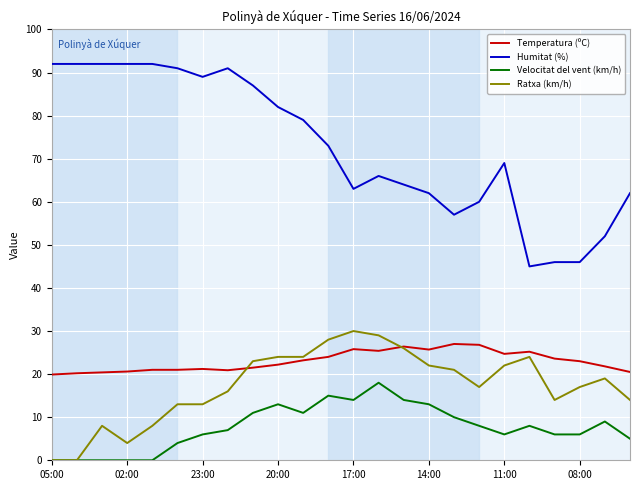

Which series has the largest range (max minus min)?

Humitat (%)